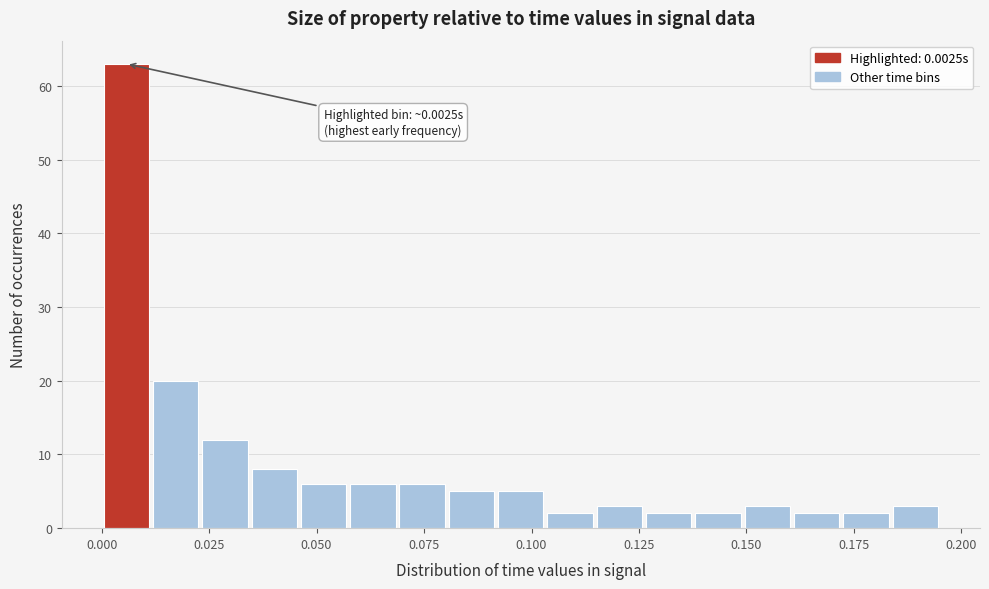

Around what value on the x-axis is the tallest bar? Give the approximate position of its centre, as read against the axis.

0.005